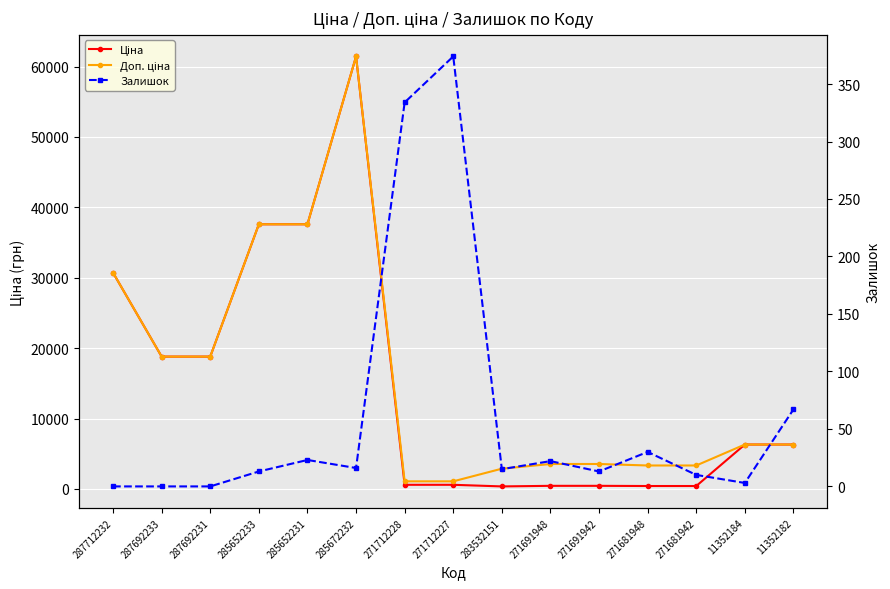

How many lines are shown in the chart?

3